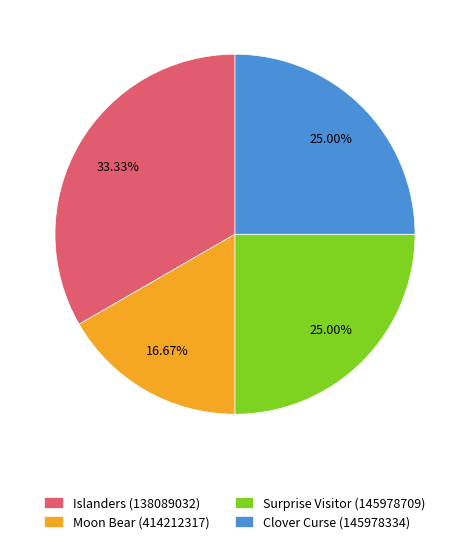

Does Clover Curse (145978334) represent more than half of the total?

No